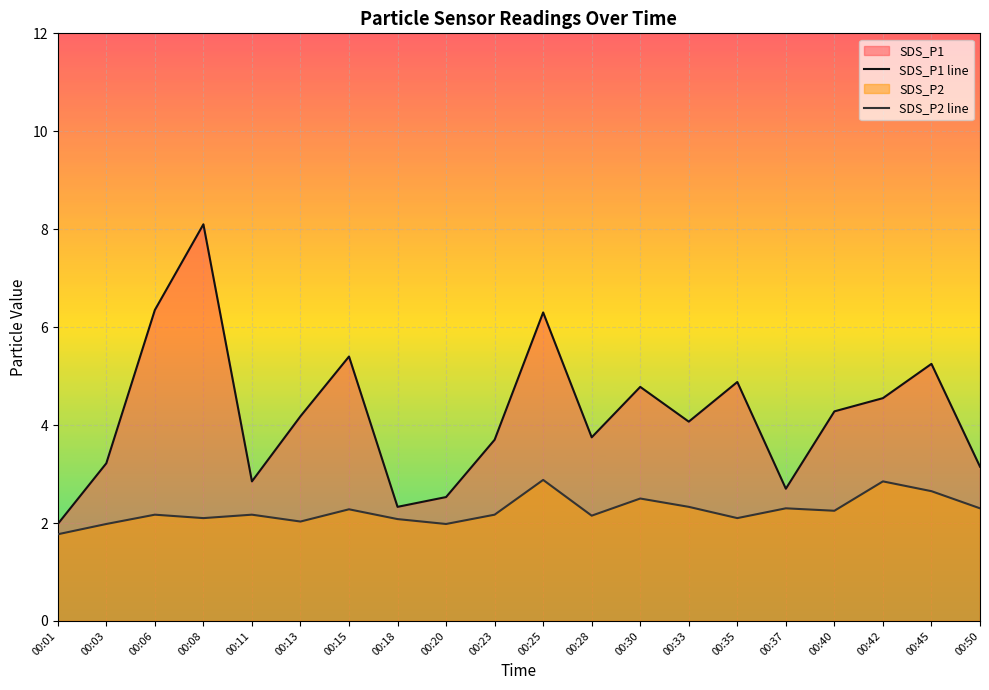

True or false: SDS_P1 line and SDS_P2 line intersect in this chart.

False